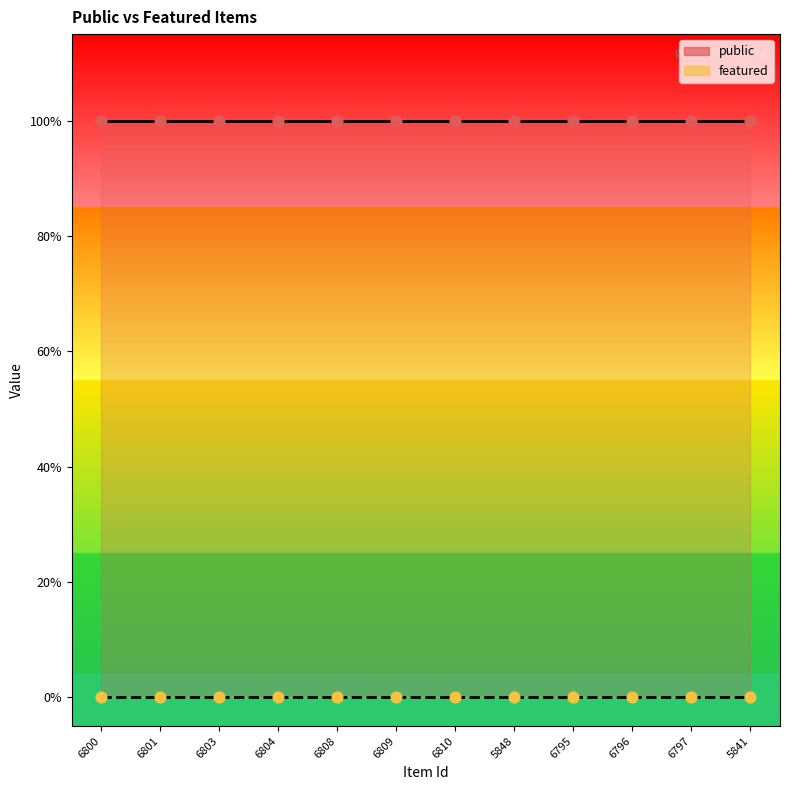

What is the total value across all series at 6809?

1